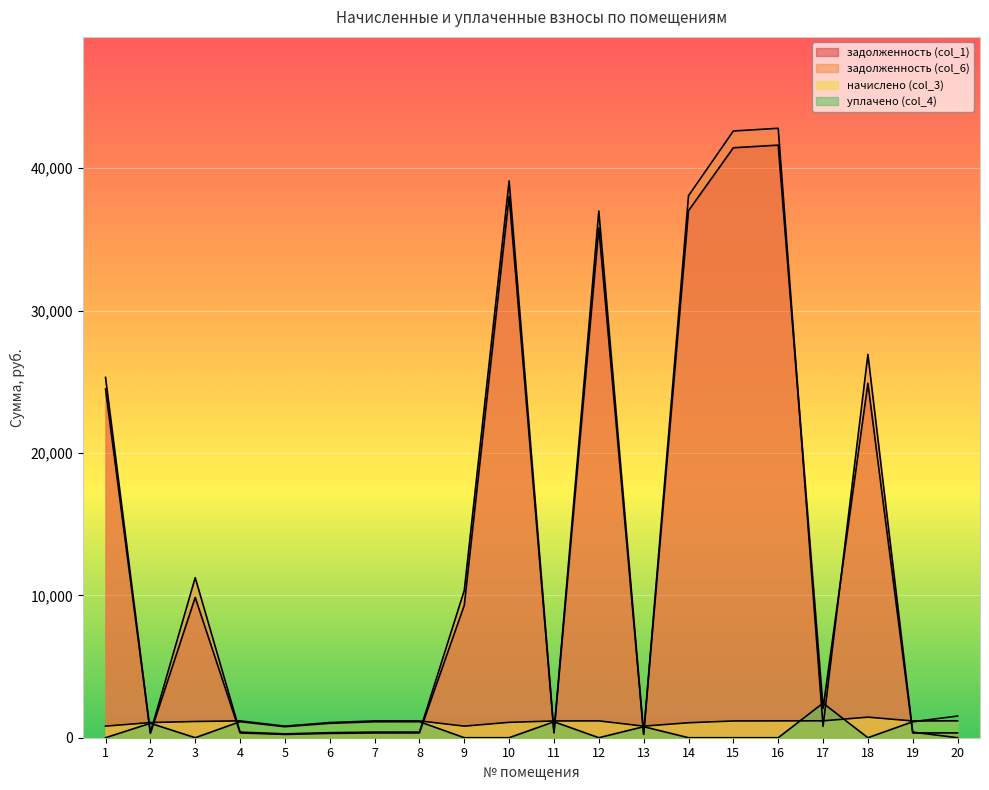

At 8, list the series in order from smallest to largest.

задолженность (col_1), задолженность (col_6), уплачено (col_4), начислено (col_3)